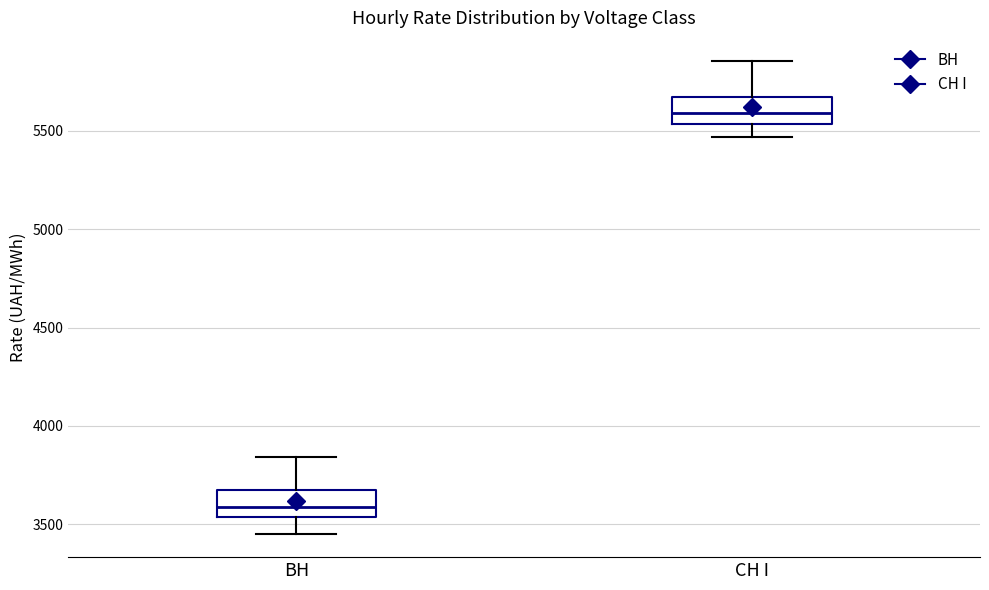

Which box has the highest median line?

СН I